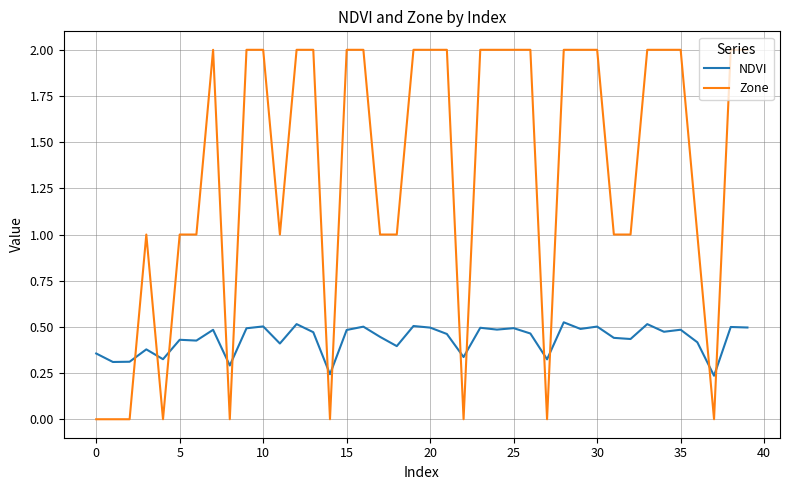

What is the difference between the maximum and minimum values in the Zone series?

2.0